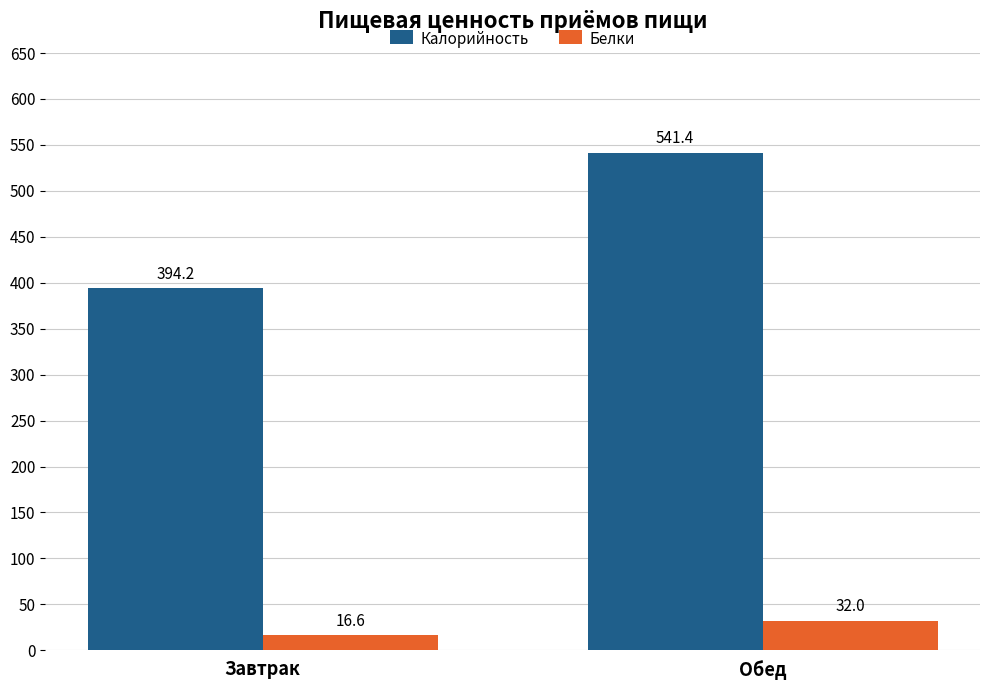

What is the label of the 2nd bar from the right?

Завтрак